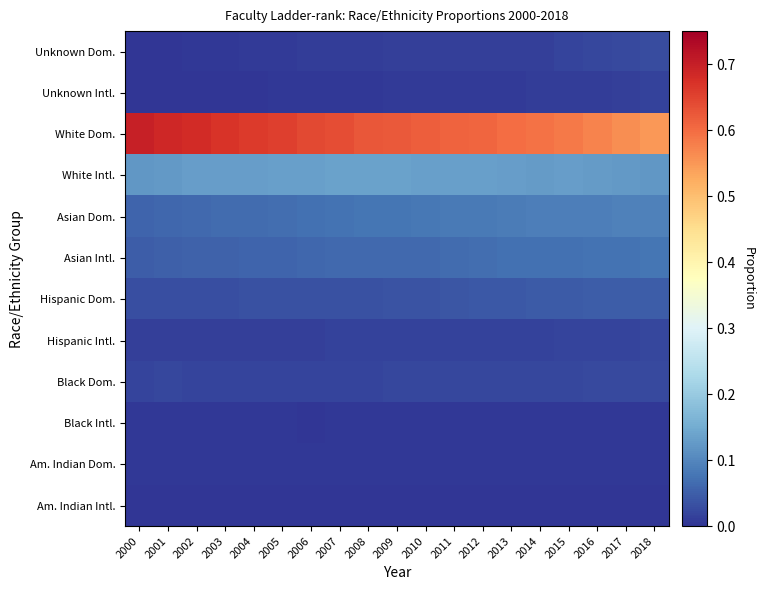

At how many categories does at least one series exceed 0?

19